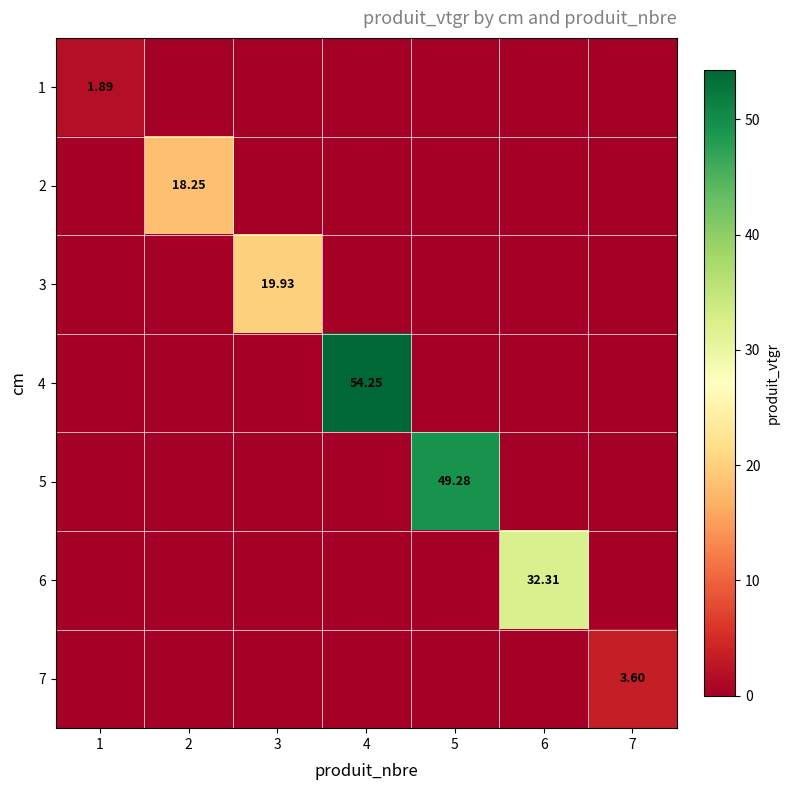

Count the number of categories in the chart.

7